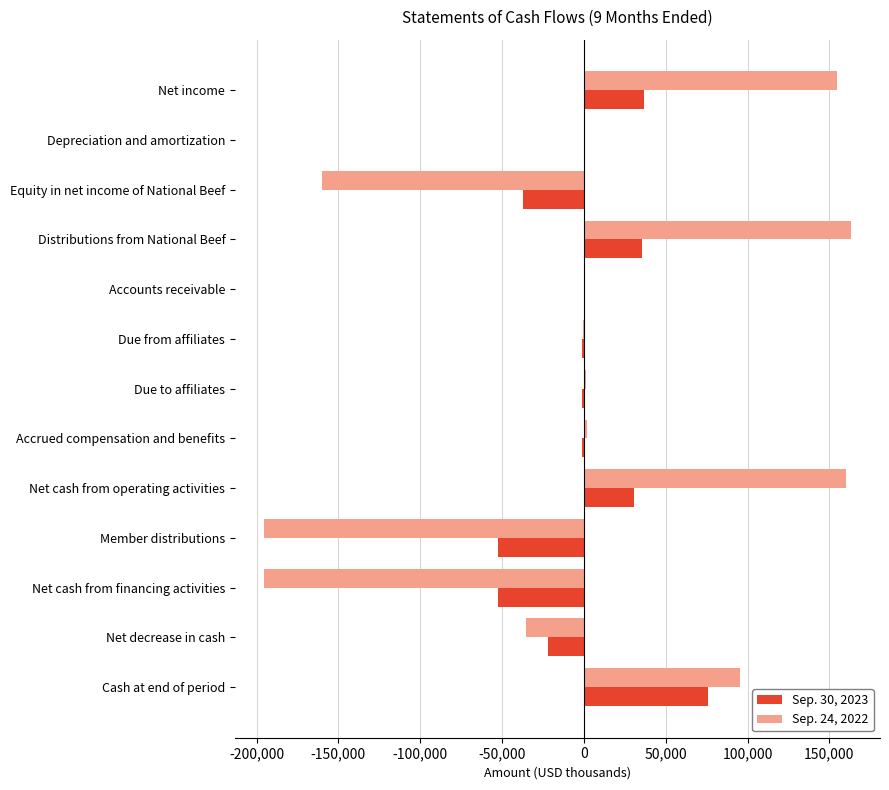

What is the sum of all Sep. 24, 2022 values?

-10453